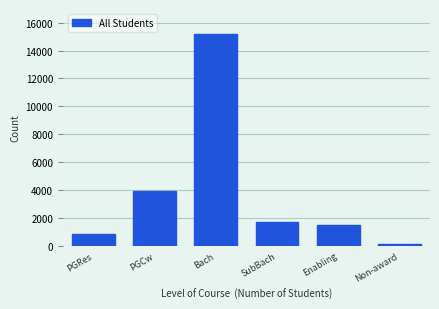

Reading left to right, extract all data points from this chart.

832	3947	15153	1706	1519	172